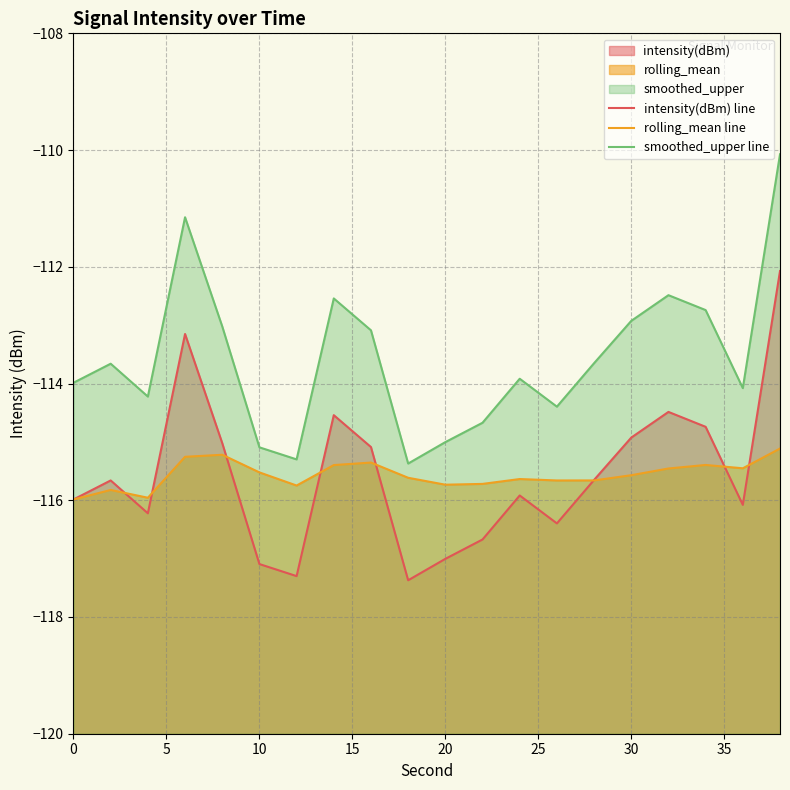

Is the value of intensity(dBm) line at 15 greater than the value of rolling_mean line at 5?

Yes